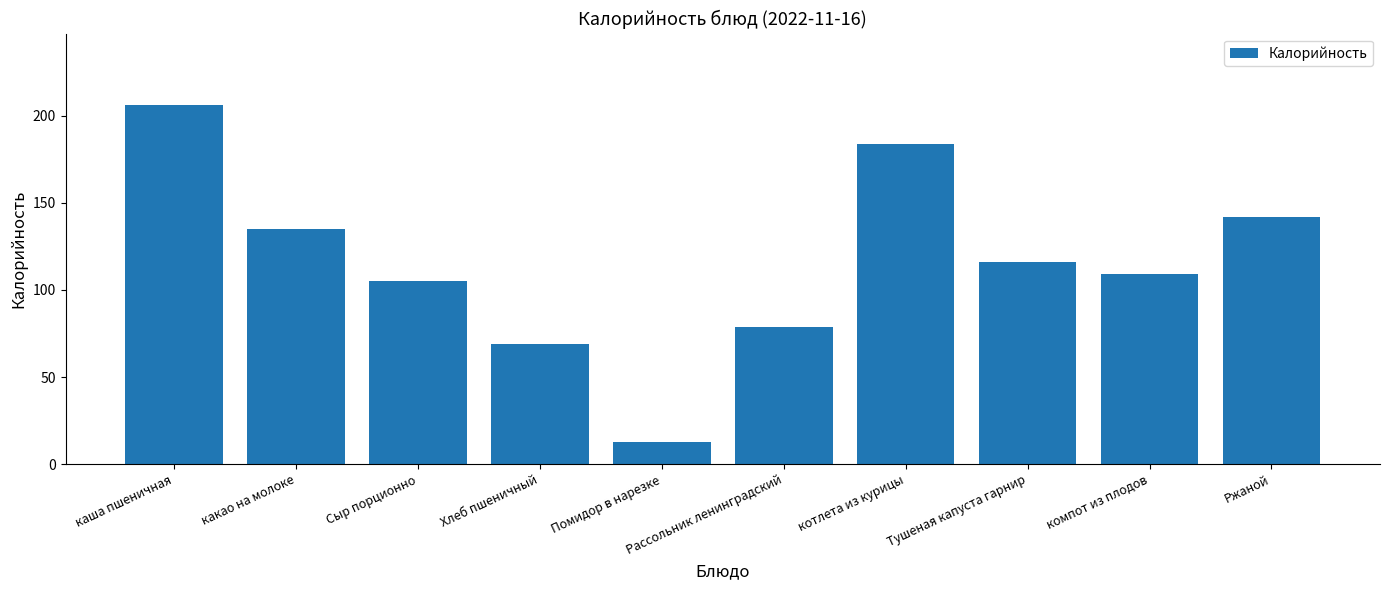

Reading right to left, list all the values displayed in this chart.

142	109	116	184	79	13	69	105	135	206